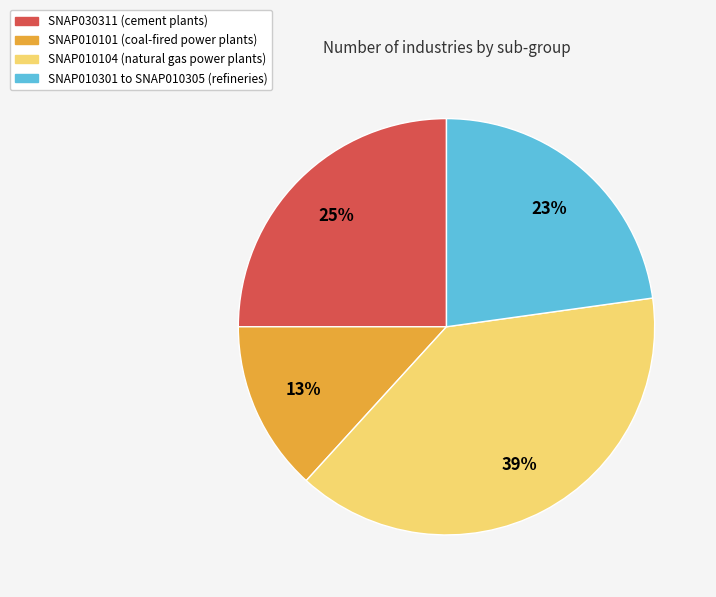

Which slice is the smallest?

SNAP010101 (coal-fired power plants)